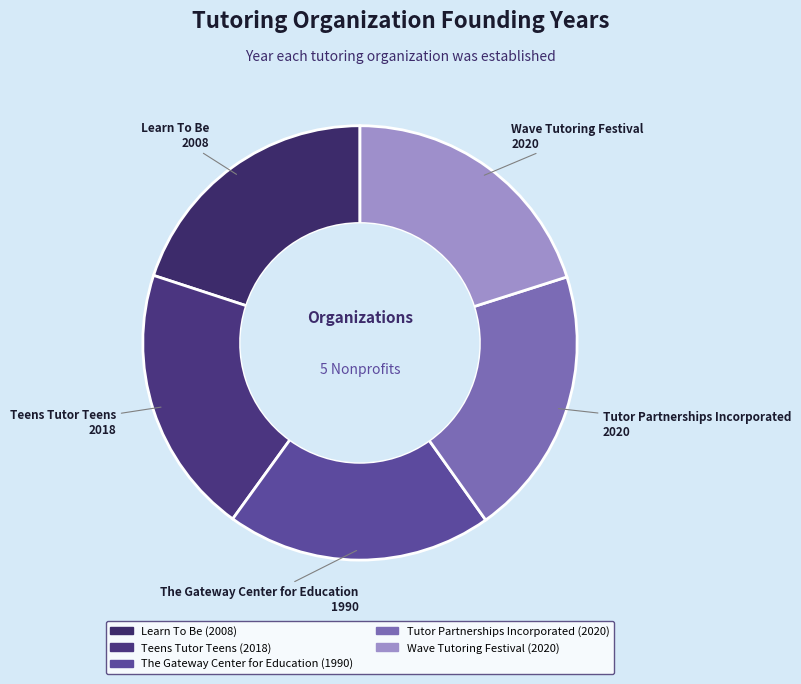

Is it true that Wave Tutoring Festival is 34% of the pie?

False